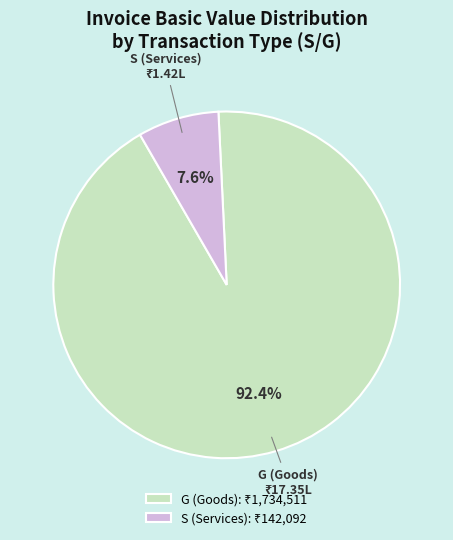

Is there any slice that represents more than half of the pie?

Yes